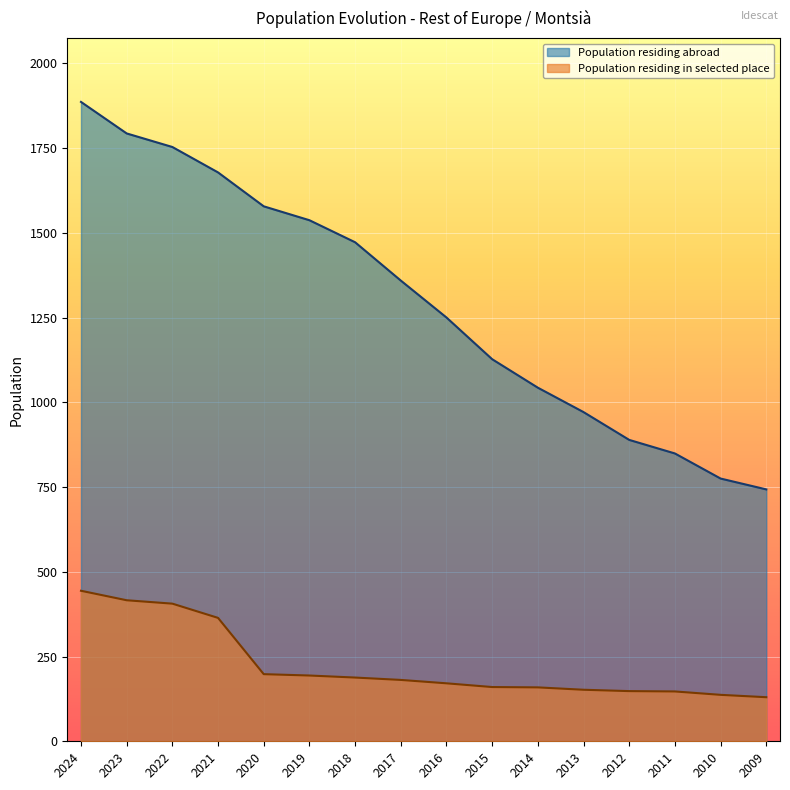

What is the sum of all Population residing abroad values?

20703